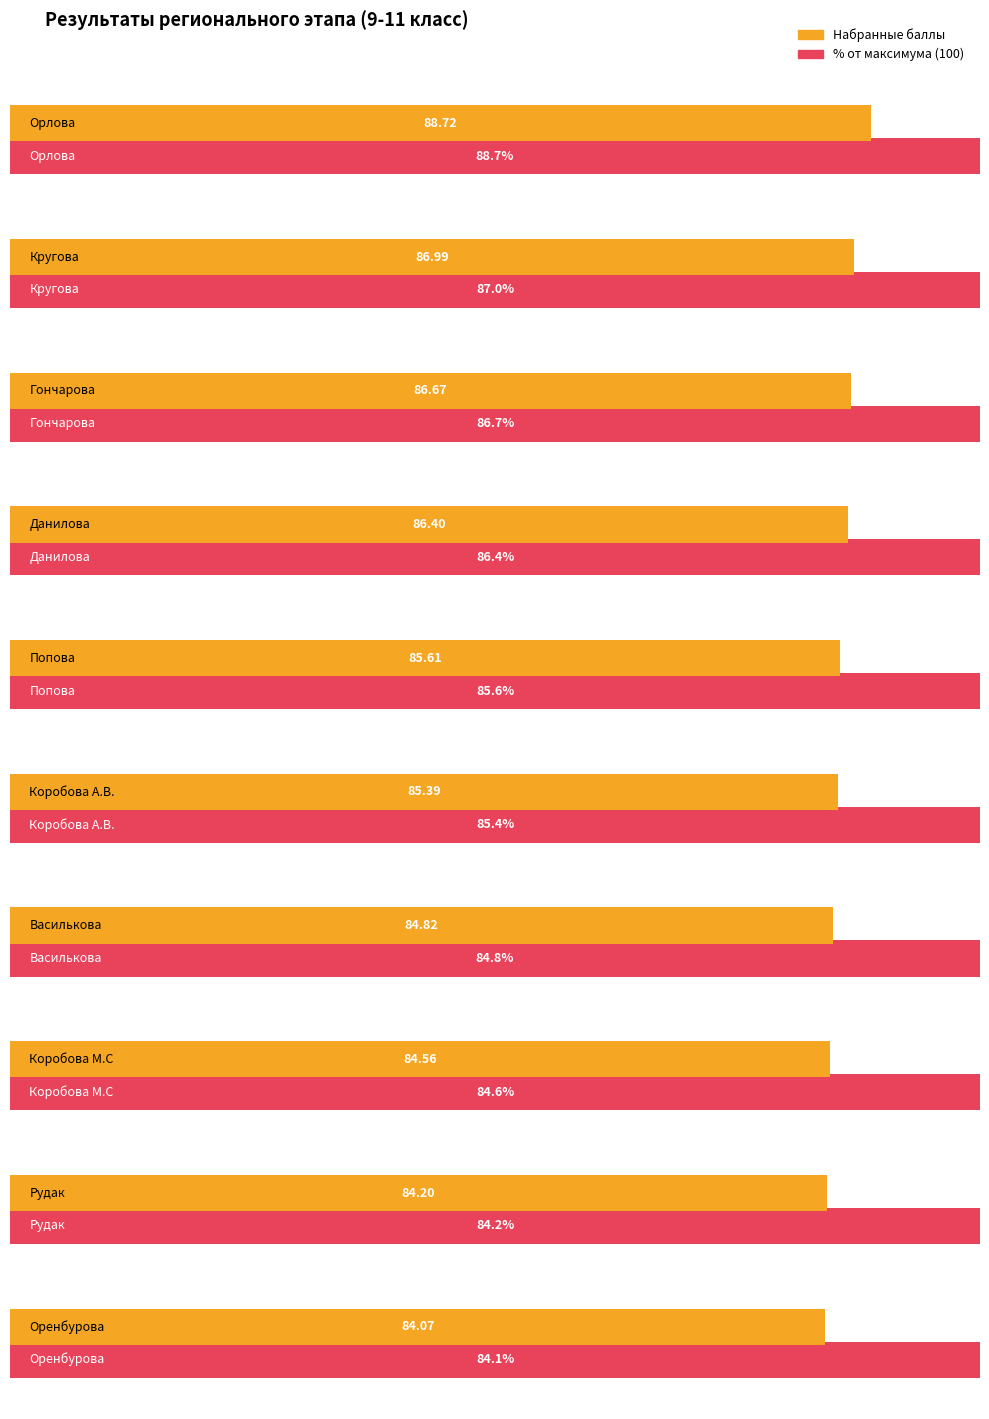

Is it true that теория equals 9.1 at Гончарова?

False